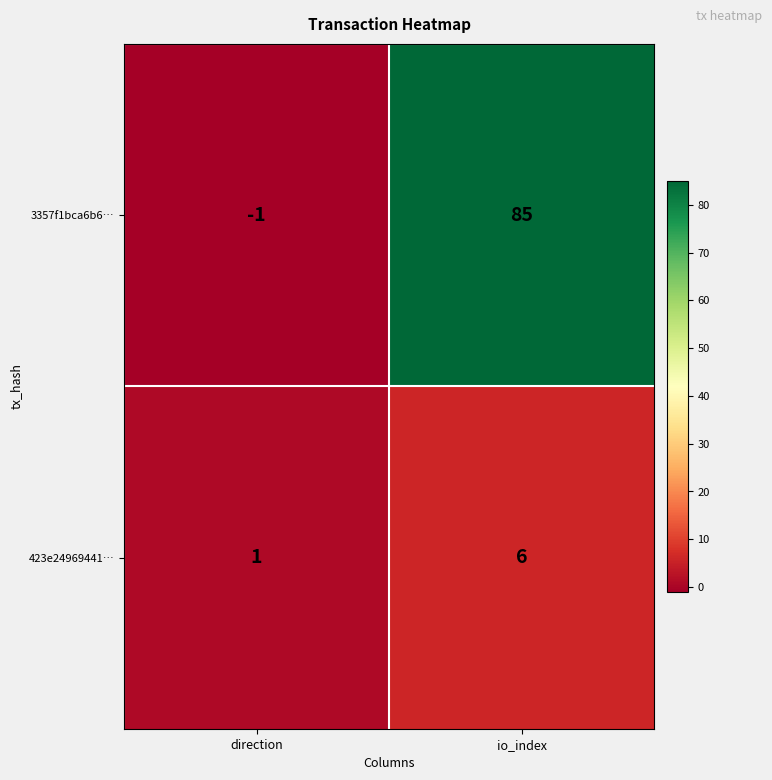

Is it true that 3357f1bca6b6… equals 85 at io_index?

True